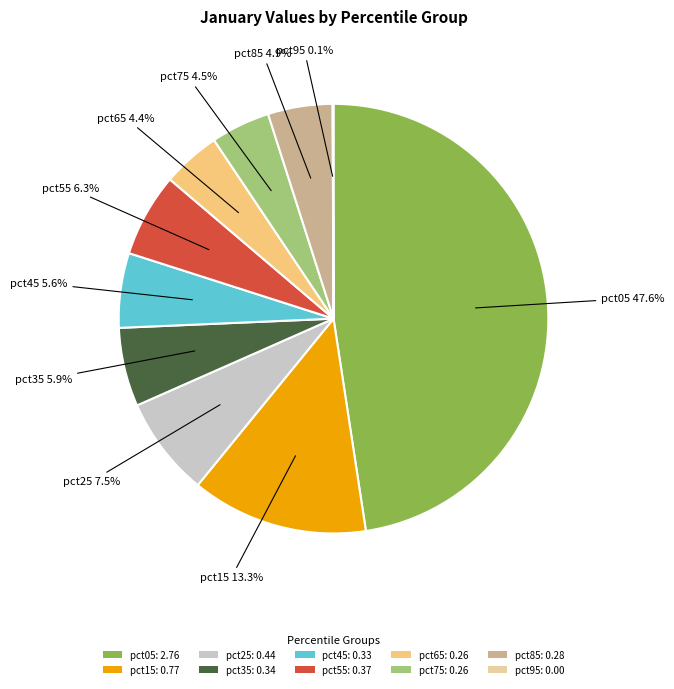

Is the sum of pct35: 0.34 and pct25: 0.44 greater than half?

No